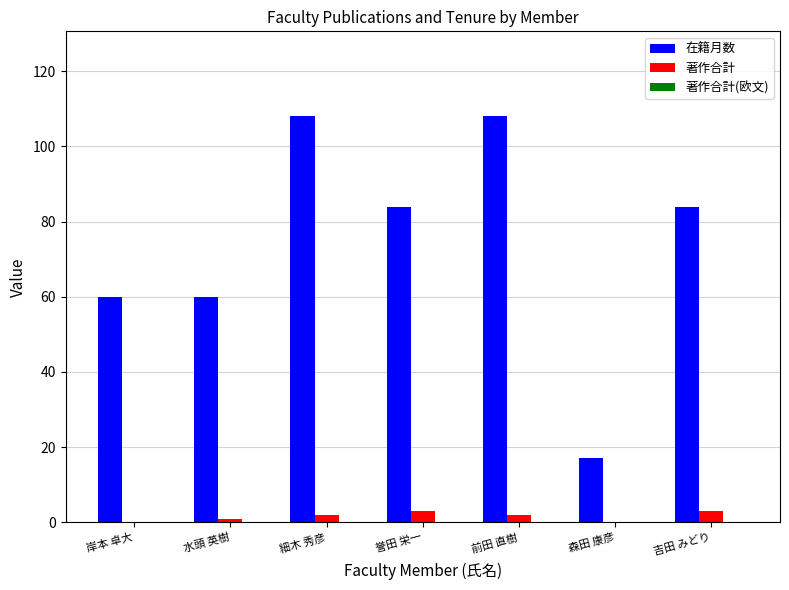

Which series changed the most between 細木 秀彦 and 吉田 みどり?

在籍月数